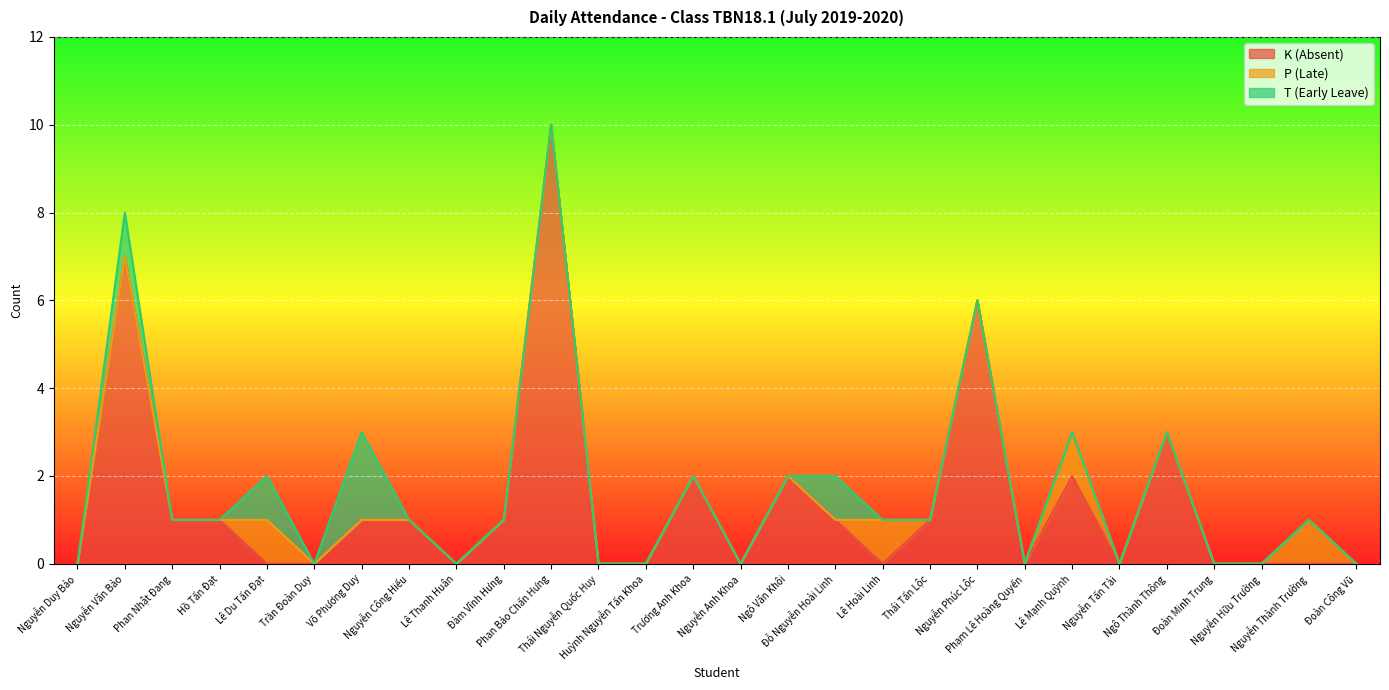

Reading left to right, list all the values displayed in this chart.

K (Absent): Nguyễn Duy Bảo=0	Nguyễn Văn Bảo=7	Phan Nhật Đang=1	Hồ Tấn Đạt=1	Lê Du Tấn Đạt=0	Trần Đoàn Duy=0	Võ Phương Duy=1	Nguyễn Công Hiếu=1	Lê Thanh Huân=0	Đàm Vĩnh Hưng=1	Phan Bảo Chấn Hưng=10	Thái Nguyễn Quốc Huy=0	Huỳnh Nguyễn Tấn Khoa=0	Trương Anh Khoa=2	Nguyễn Anh Khoa=0	Ngô Văn Khôi=2	Đỗ Nguyễn Hoài Linh=1	Lê Hoài Linh=0	Thái Tấn Lộc=1	Nguyễn Phúc Lộc=6	Phạm Lê Hoàng Quyến=0	Lê Mạnh Quỳnh=2	Nguyễn Tấn Tài=0	Ngô Thành Thông=3	Đoàn Minh Trung=0	Nguyễn Hữu Trường=0	Nguyễn Thành Trường=0	Đoàn Công Vũ=0
P (Late): Nguyễn Duy Bảo=0	Nguyễn Văn Bảo=0	Phan Nhật Đang=0	Hồ Tấn Đạt=0	Lê Du Tấn Đạt=1	Trần Đoàn Duy=0	Võ Phương Duy=0	Nguyễn Công Hiếu=0	Lê Thanh Huân=0	Đàm Vĩnh Hưng=0	Phan Bảo Chấn Hưng=0	Thái Nguyễn Quốc Huy=0	Huỳnh Nguyễn Tấn Khoa=0	Trương Anh Khoa=0	Nguyễn Anh Khoa=0	Ngô Văn Khôi=0	Đỗ Nguyễn Hoài Linh=0	Lê Hoài Linh=1	Thái Tấn Lộc=0	Nguyễn Phúc Lộc=0	Phạm Lê Hoàng Quyến=0	Lê Mạnh Quỳnh=1	Nguyễn Tấn Tài=0	Ngô Thành Thông=0	Đoàn Minh Trung=0	Nguyễn Hữu Trường=0	Nguyễn Thành Trường=1	Đoàn Công Vũ=0
T (Early Leave): Nguyễn Duy Bảo=0	Nguyễn Văn Bảo=1	Phan Nhật Đang=0	Hồ Tấn Đạt=0	Lê Du Tấn Đạt=1	Trần Đoàn Duy=0	Võ Phương Duy=2	Nguyễn Công Hiếu=0	Lê Thanh Huân=0	Đàm Vĩnh Hưng=0	Phan Bảo Chấn Hưng=0	Thái Nguyễn Quốc Huy=0	Huỳnh Nguyễn Tấn Khoa=0	Trương Anh Khoa=0	Nguyễn Anh Khoa=0	Ngô Văn Khôi=0	Đỗ Nguyễn Hoài Linh=1	Lê Hoài Linh=0	Thái Tấn Lộc=0	Nguyễn Phúc Lộc=0	Phạm Lê Hoàng Quyến=0	Lê Mạnh Quỳnh=0	Nguyễn Tấn Tài=0	Ngô Thành Thông=0	Đoàn Minh Trung=0	Nguyễn Hữu Trường=0	Nguyễn Thành Trường=0	Đoàn Công Vũ=0